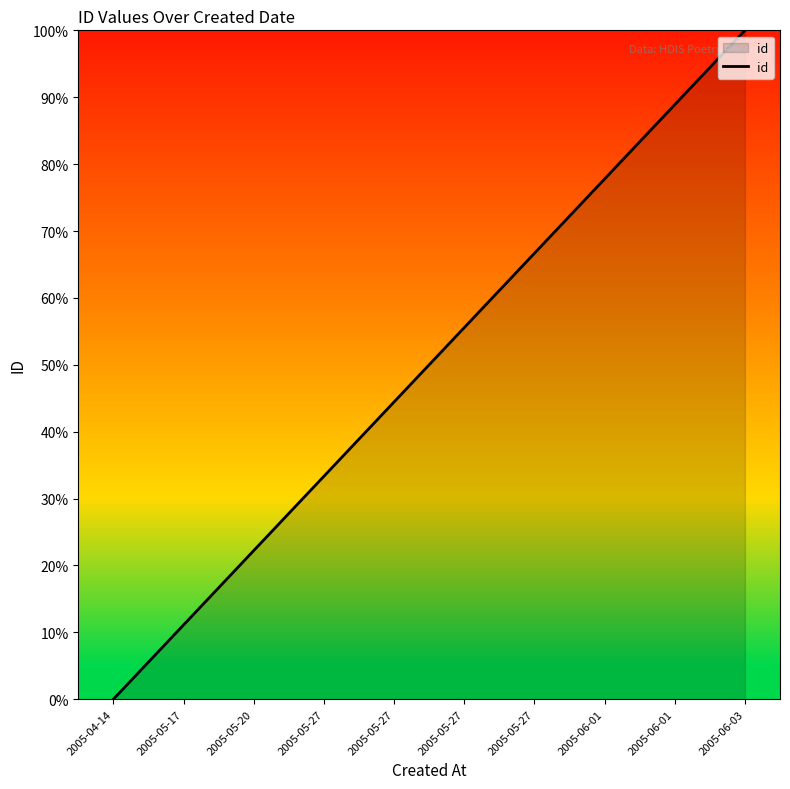

Where is the data nearest to the value 50?

2005-05-27